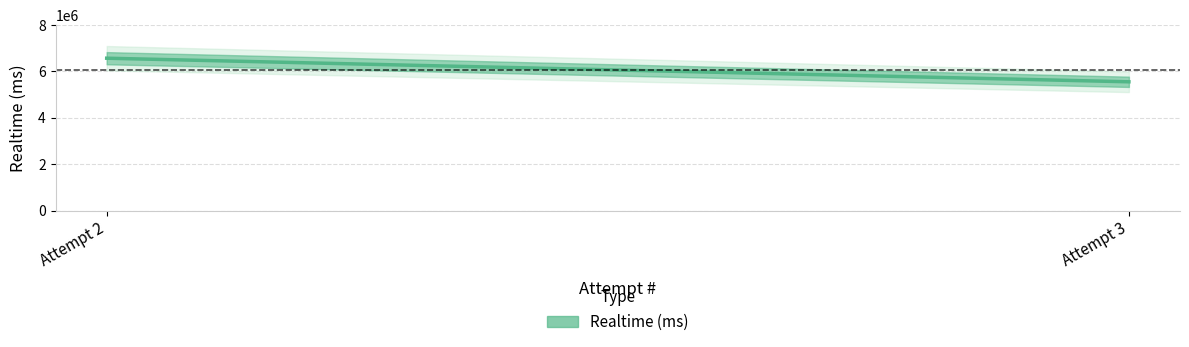

How many lines are shown in the chart?

1